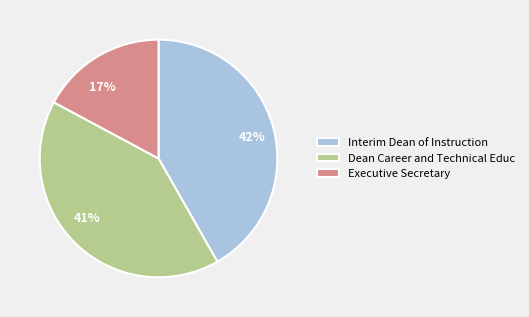

To the nearest percent, what percentage of the pie is Executive Secretary?

17%